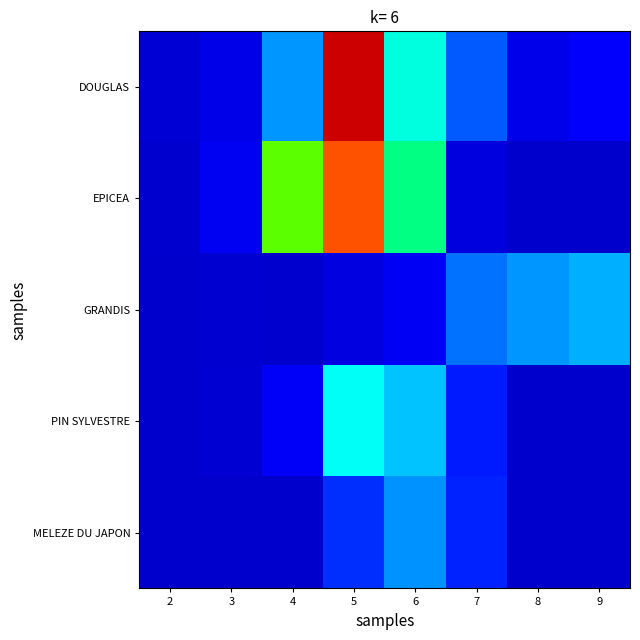

Which has a higher value, 8 or 7?

7